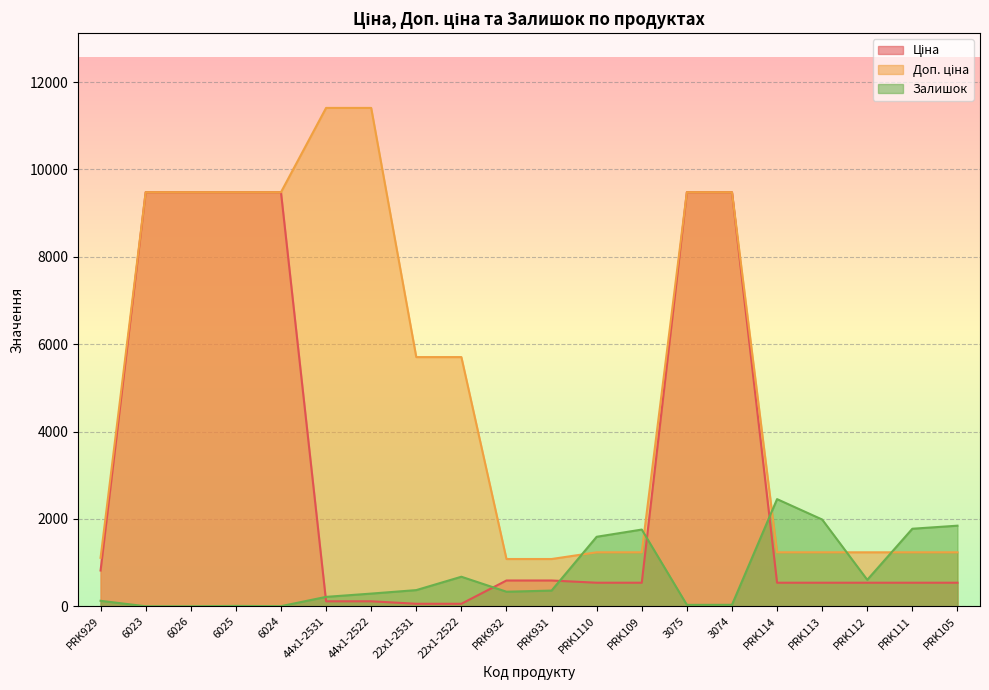

Does the chart display data point markers on the line(s)?

No